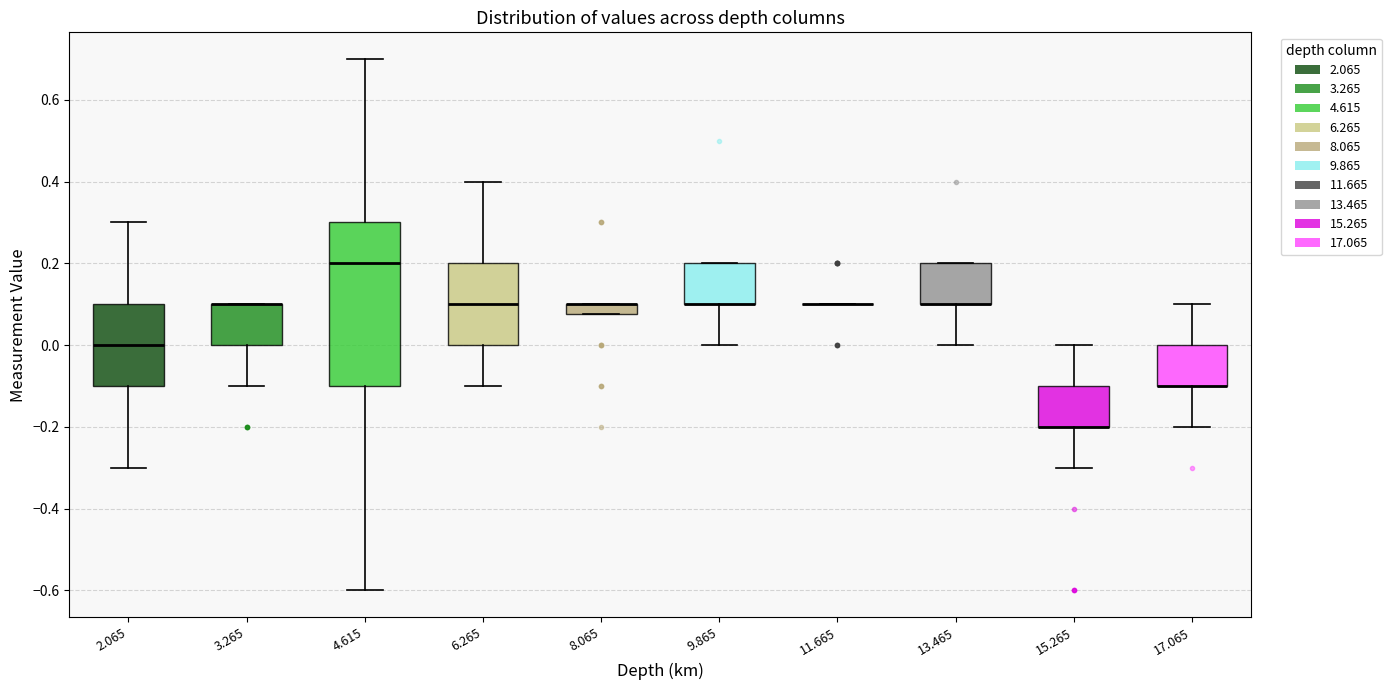

Where does the median line of the box at x = 6.265 sit on the y-axis? The values are not printed on the chart, so give them approximately, as read against the axis.

0.10